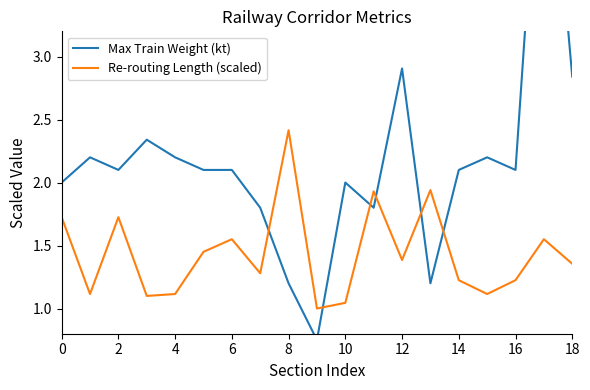

At 13, list the series in order from smallest to largest.

Max Train Weight (kt), Re-routing Length (scaled)